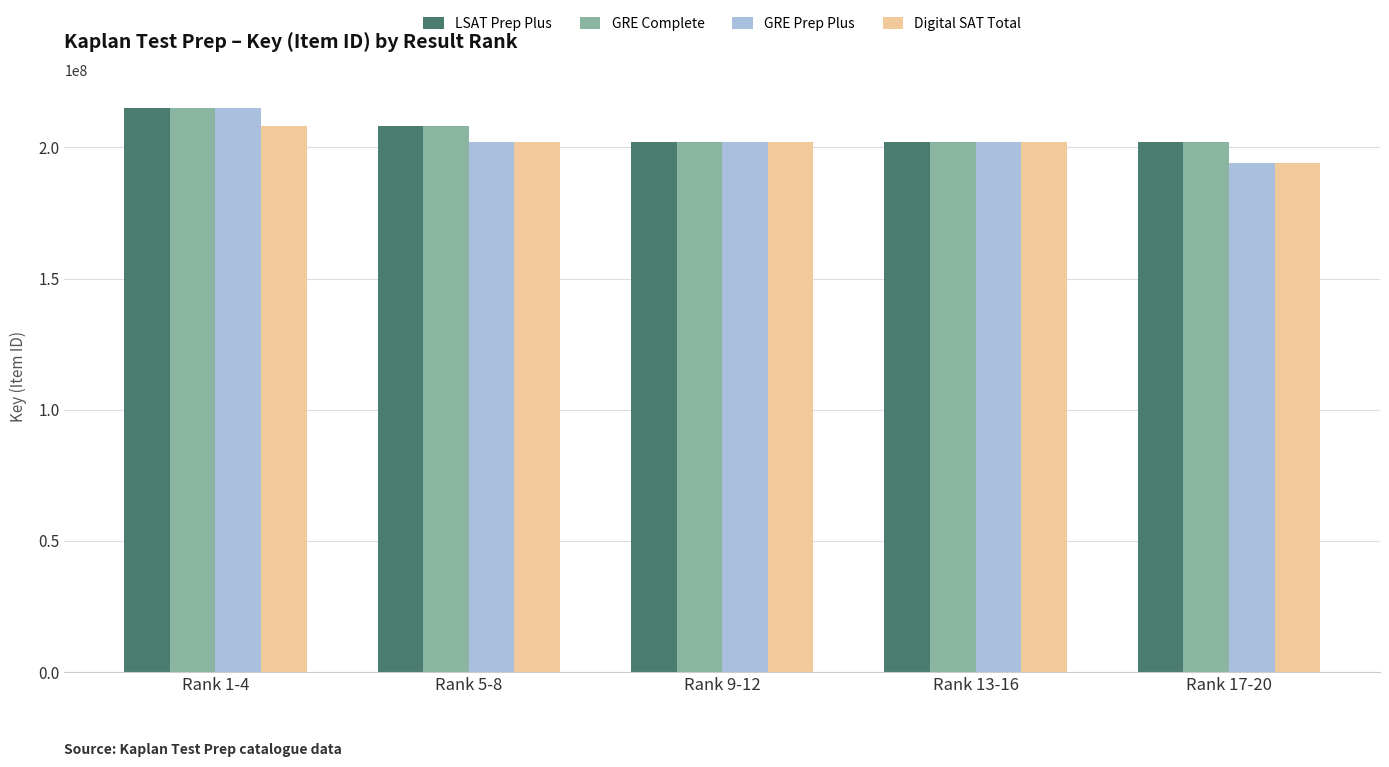

Where is GRE Prep Plus nearest to the value 204568916?

Rank 13-16